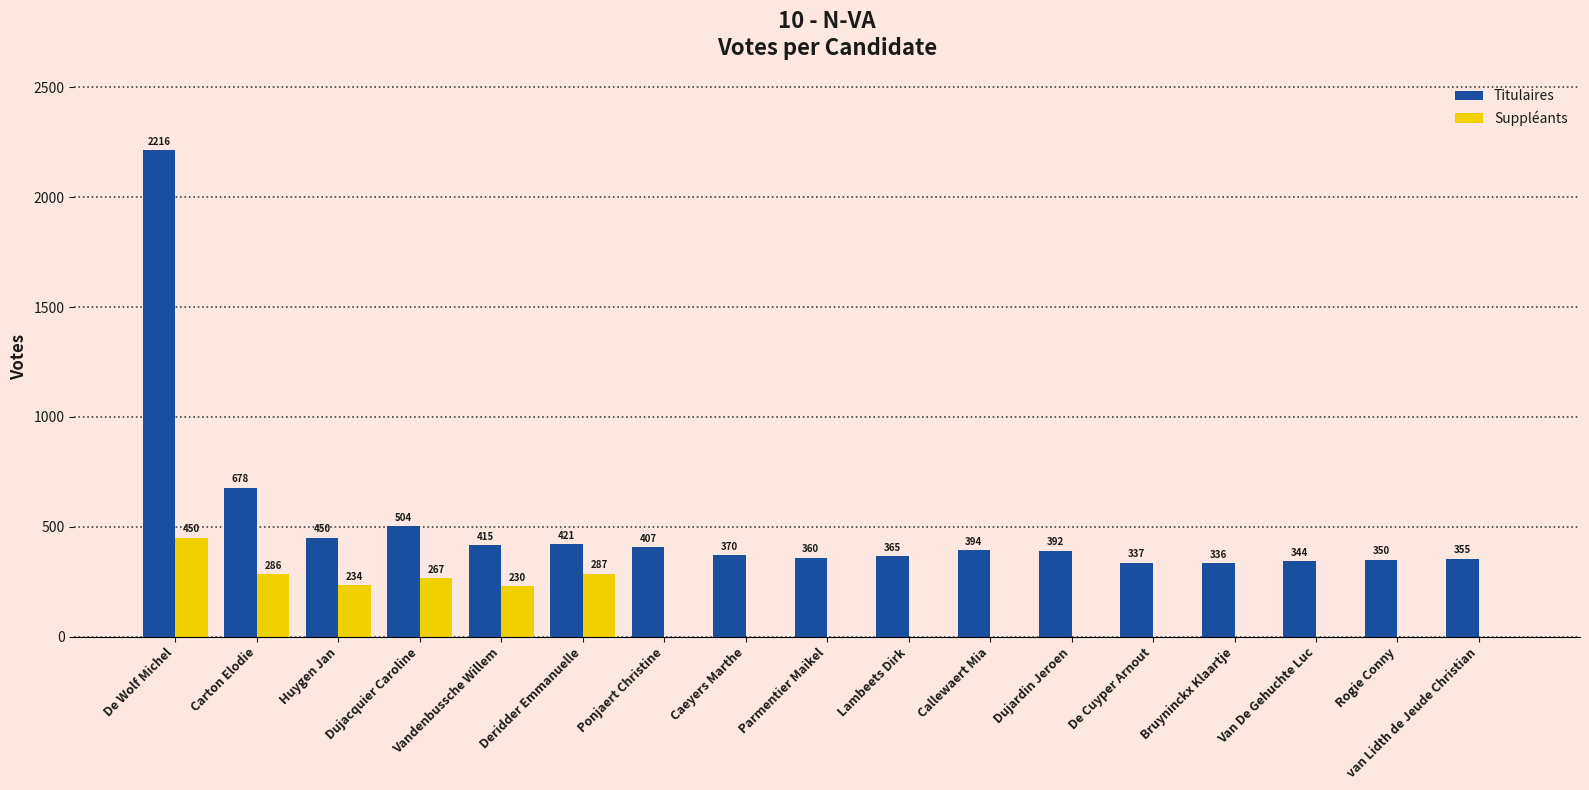

Between Dujardin Jeroen and van Lidth de Jeude Christian, which series saw the biggest shift?

Titulaires